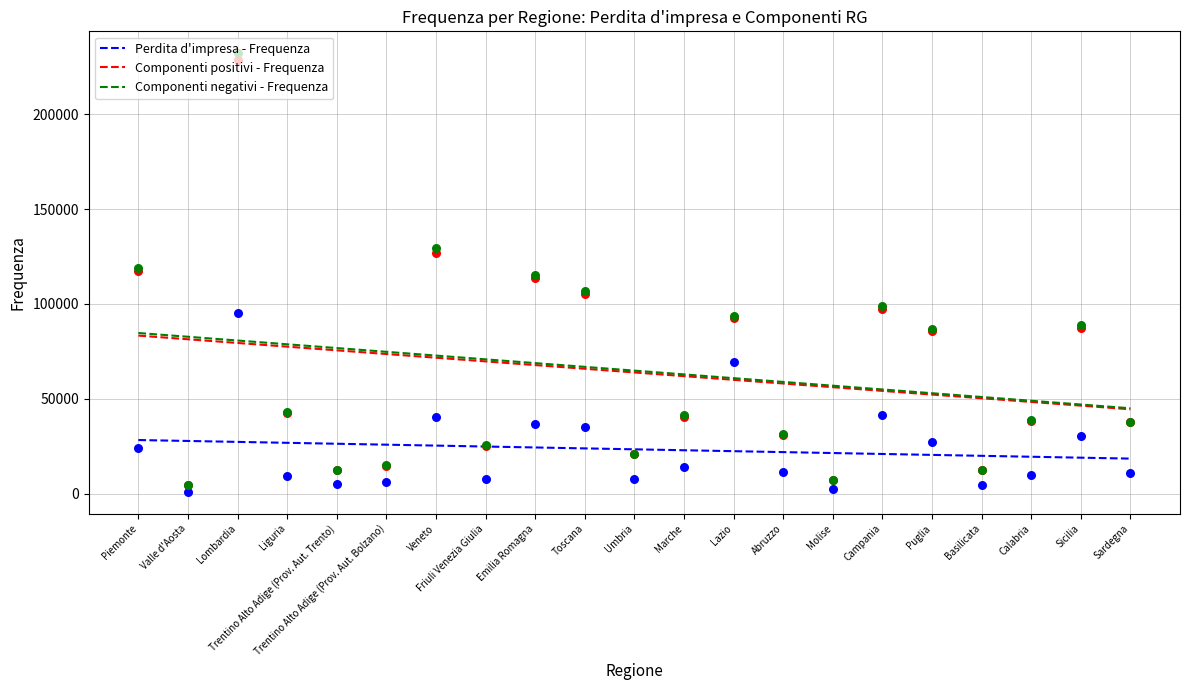

Which series has the widest spread of Y values?

Componenti negativi - Frequenza